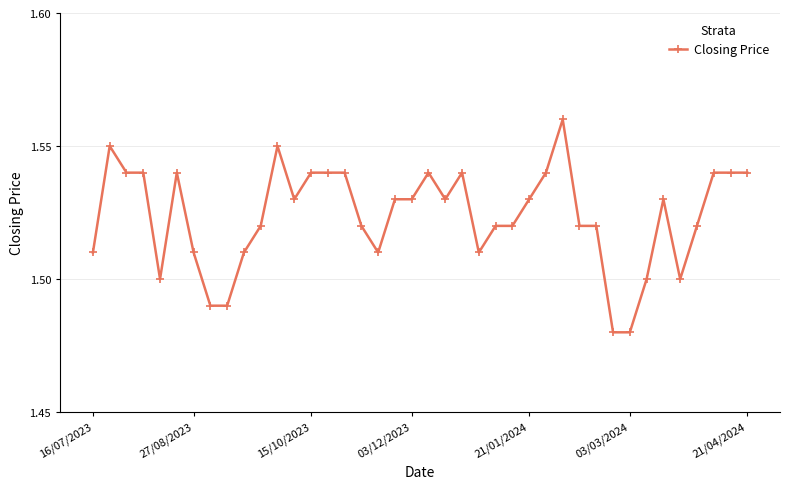

Count the values in the range 1 to 2.

40